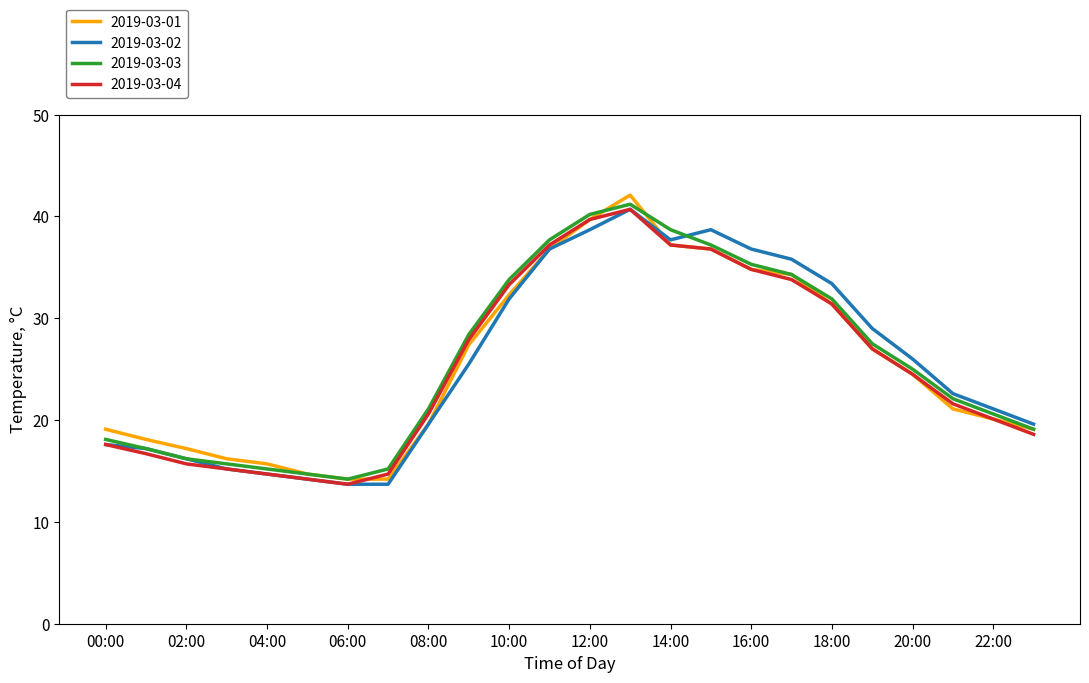

Which series has the widest spread of values?

2019-03-01